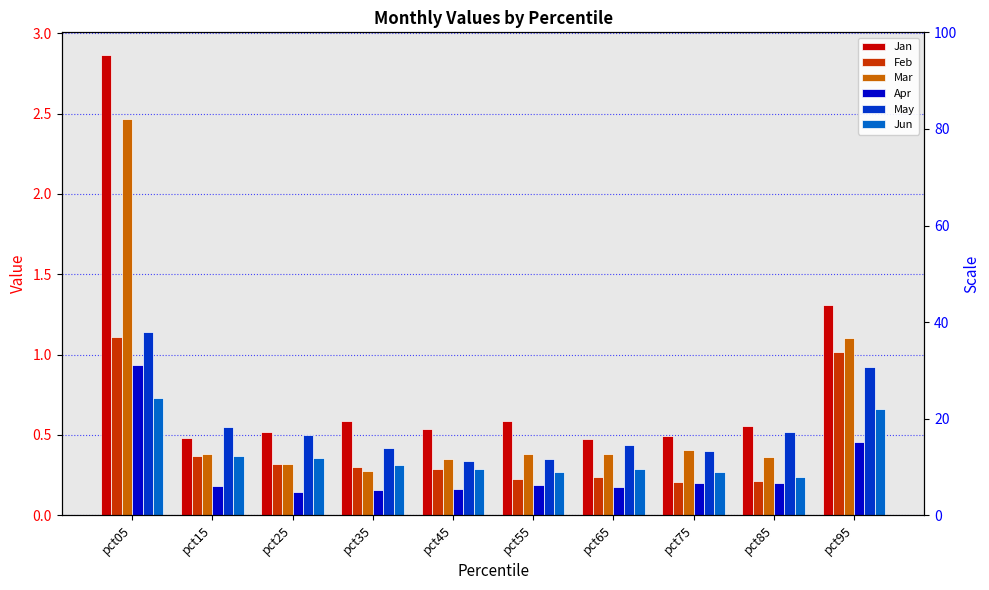

What is the difference between the maximum and second lowest values in the Apr series?

0.8